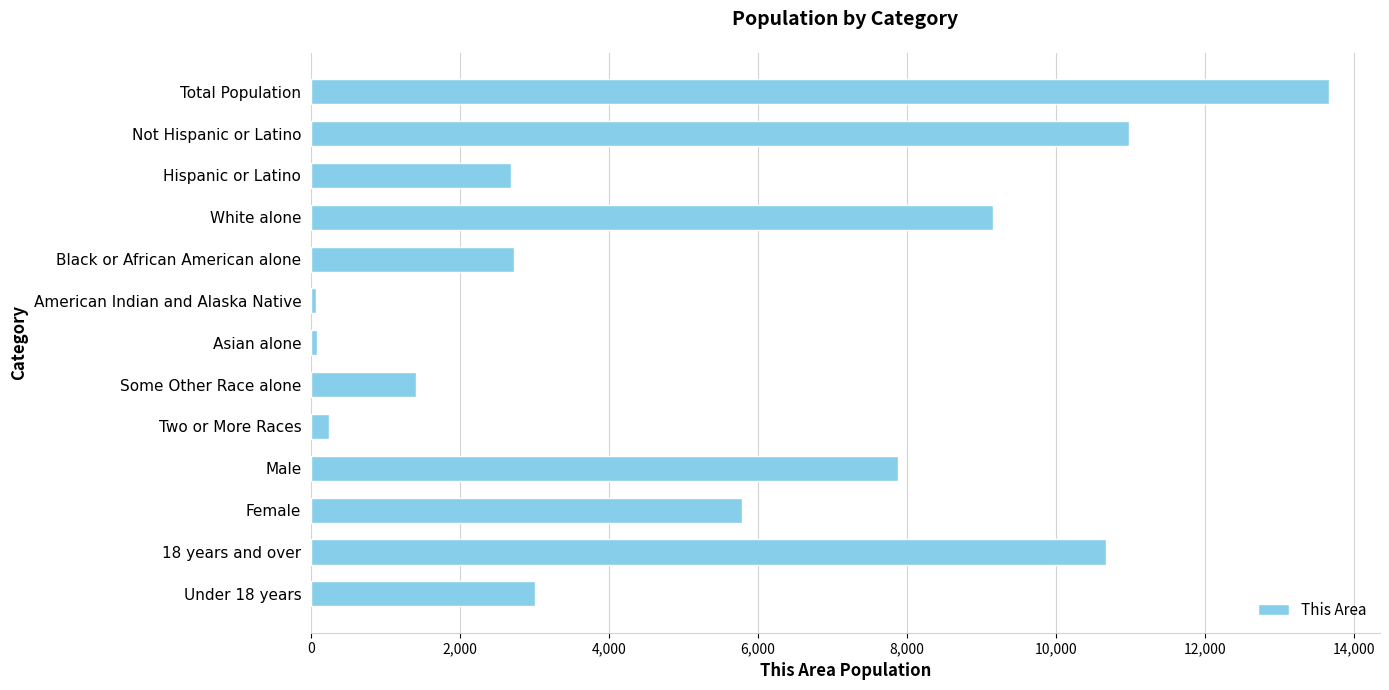

What is the change in value from Not Hispanic or Latino to Black or African American alone?

-8257